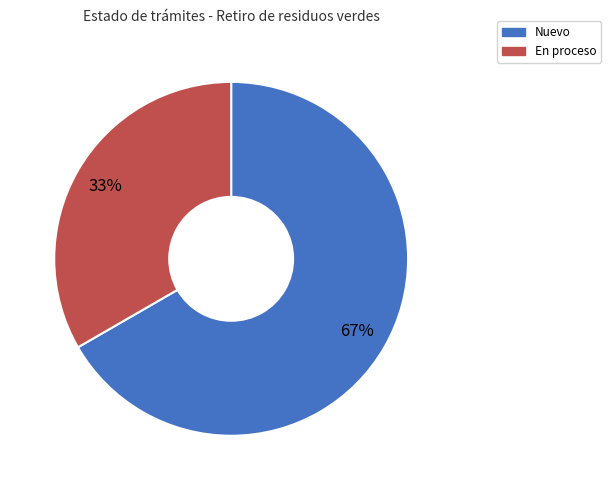

Does any single category account for the majority?

Yes